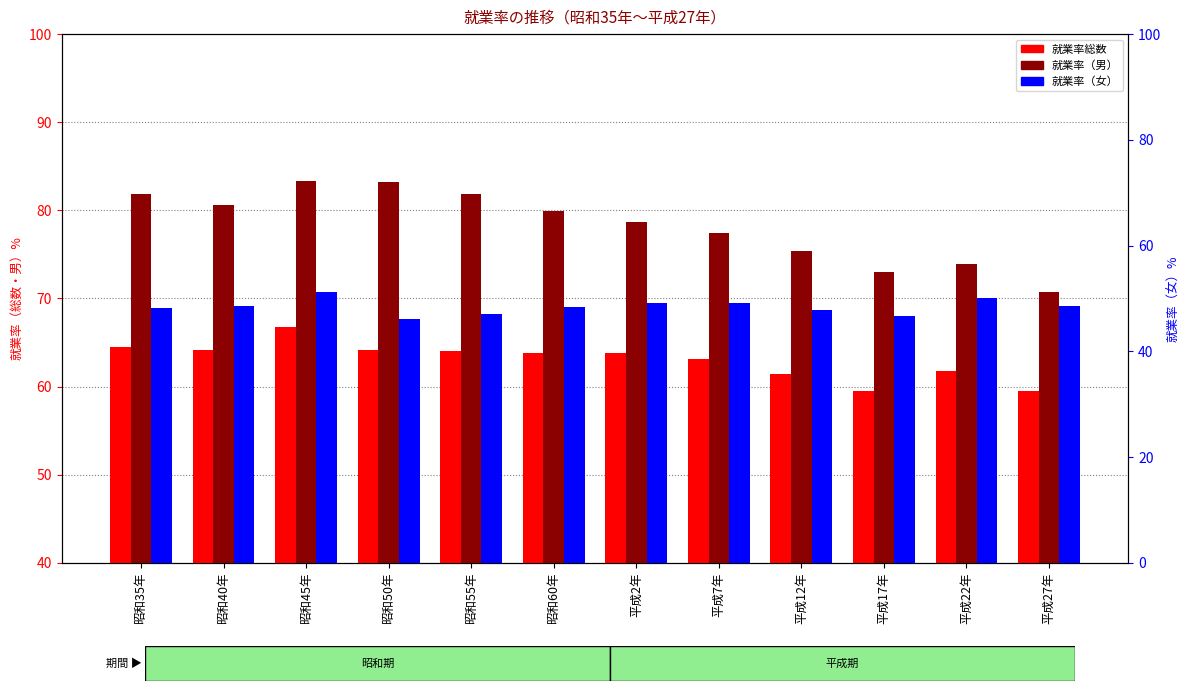

At how many categories does at least one series exceed 46?

12